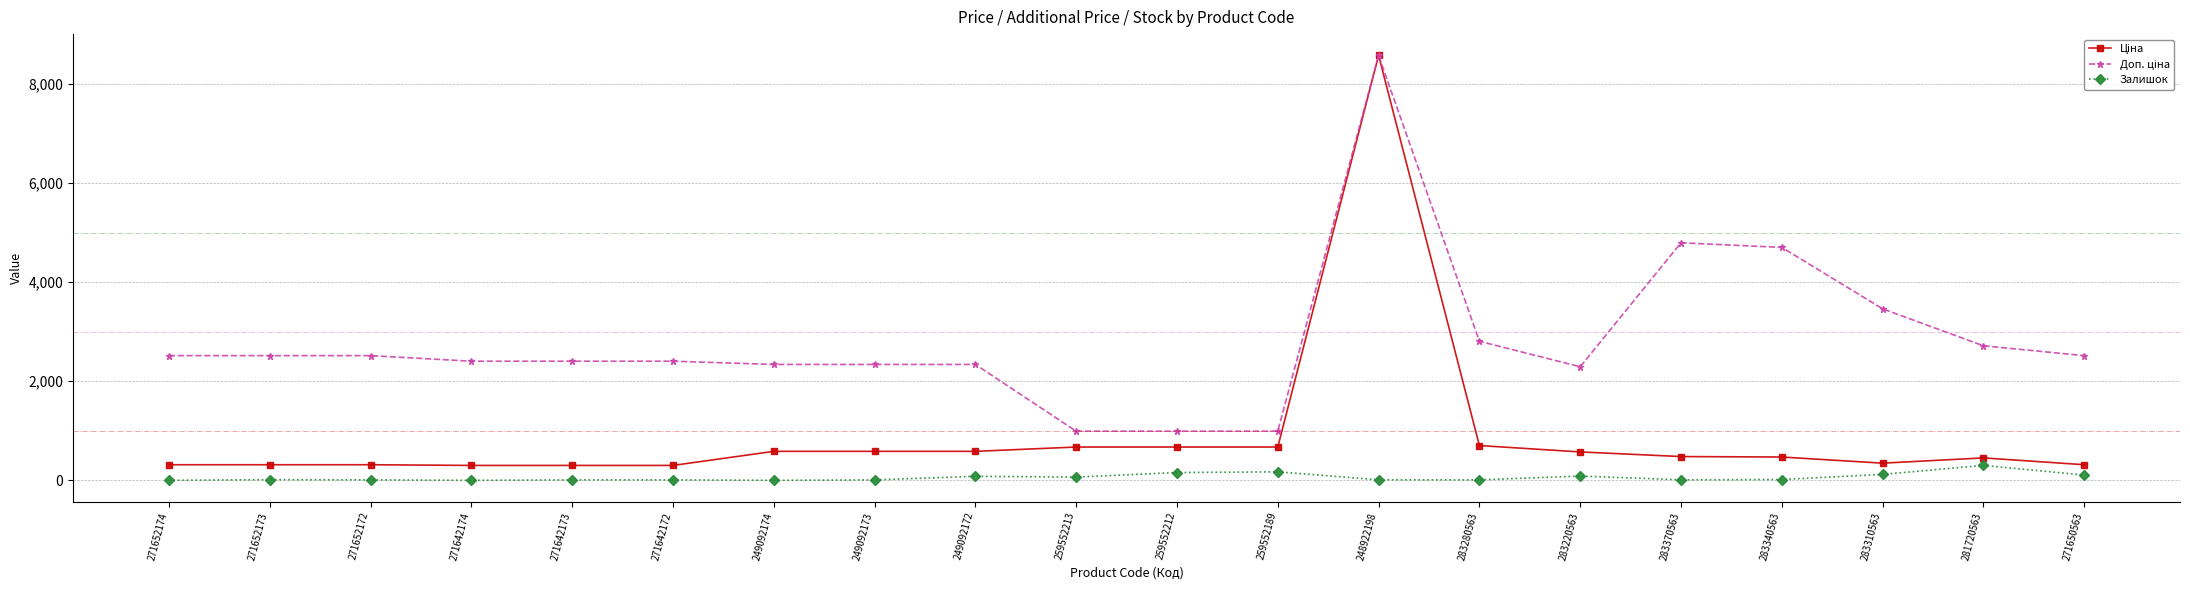

Which category has the highest value across all series?

248922198